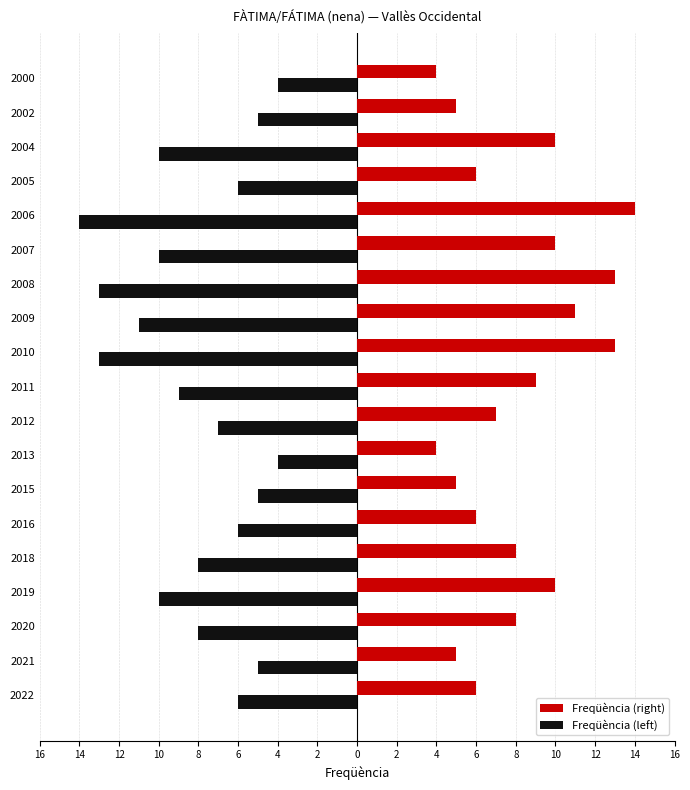

What are all the series names shown in the legend?

Freqüència (right), Freqüència (left)